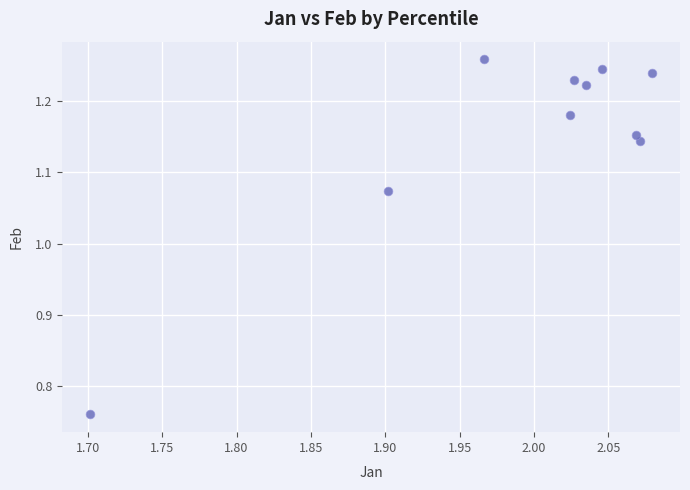

What is the average X value?

2.0